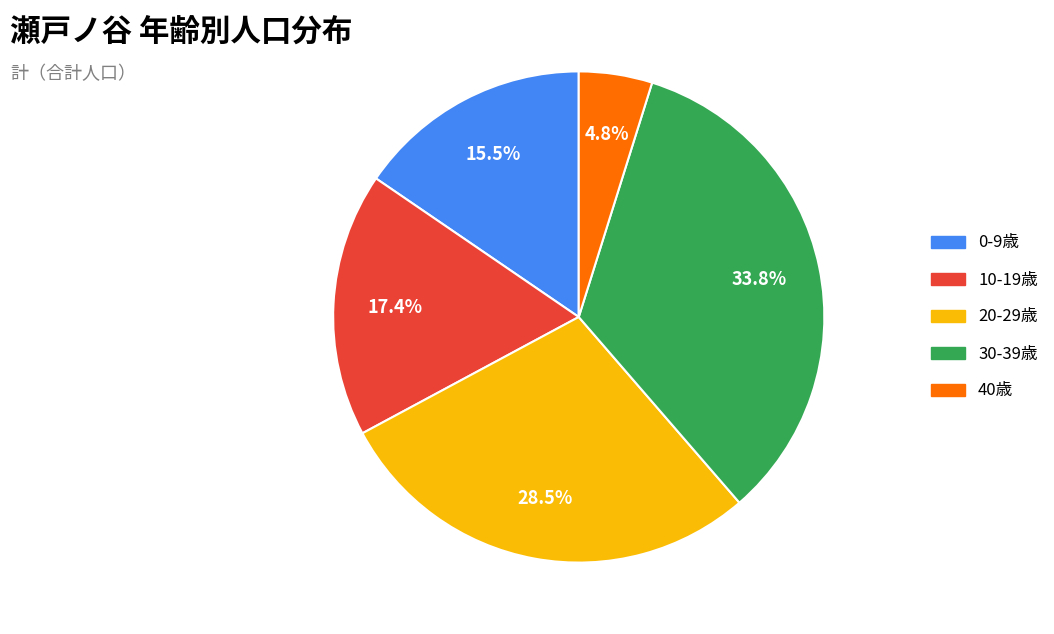

Is there any slice that represents more than half of the pie?

No